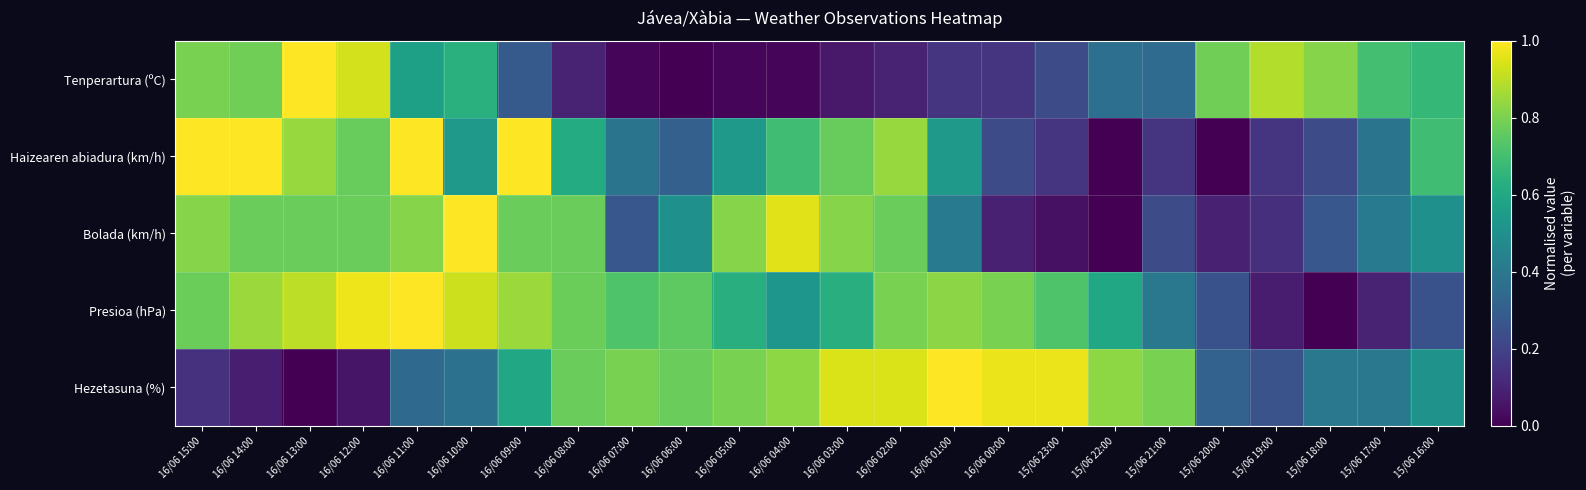

At which category is the sum across all series the highest?

16/06 11:00